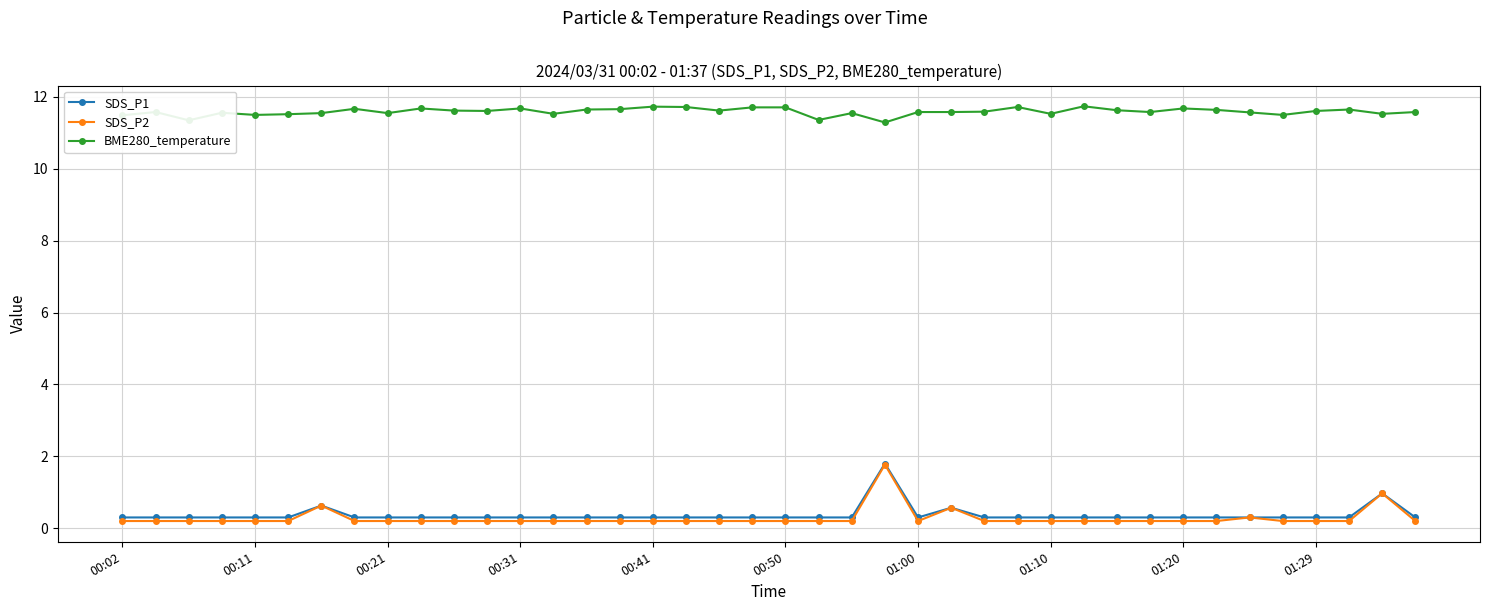

True or false: SDS_P2 and BME280_temperature intersect in this chart.

False